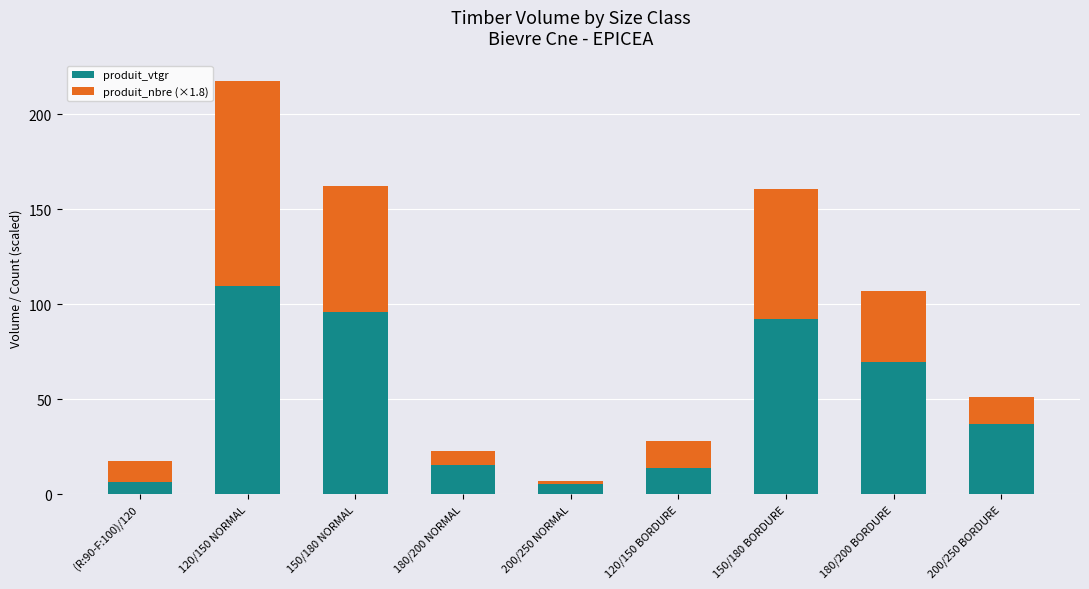

At which category is the sum across all series the highest?

120/150 NORMAL